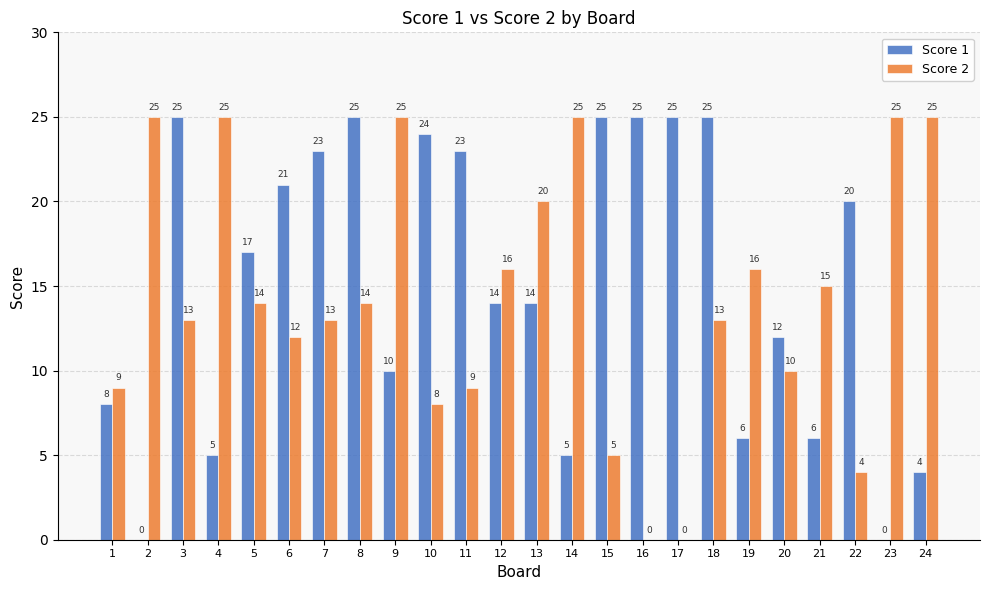

What is the maximum value for Score 2?

25